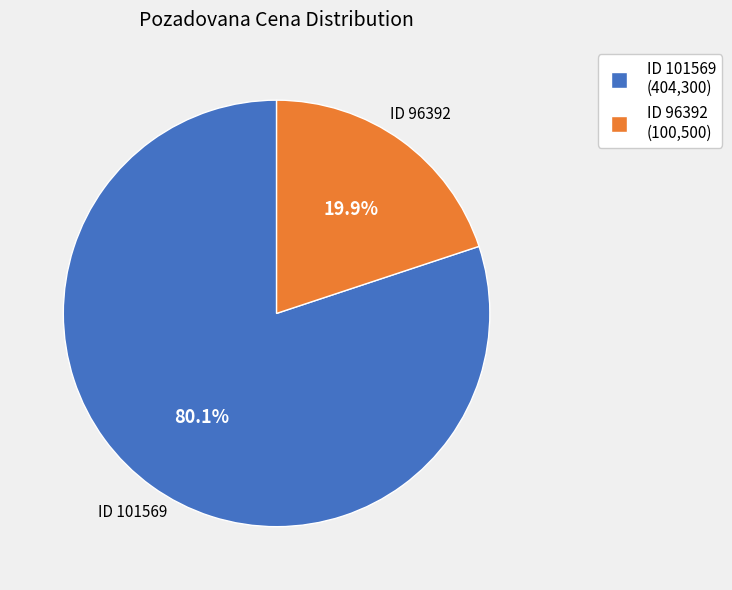

Does any single category account for the majority?

Yes